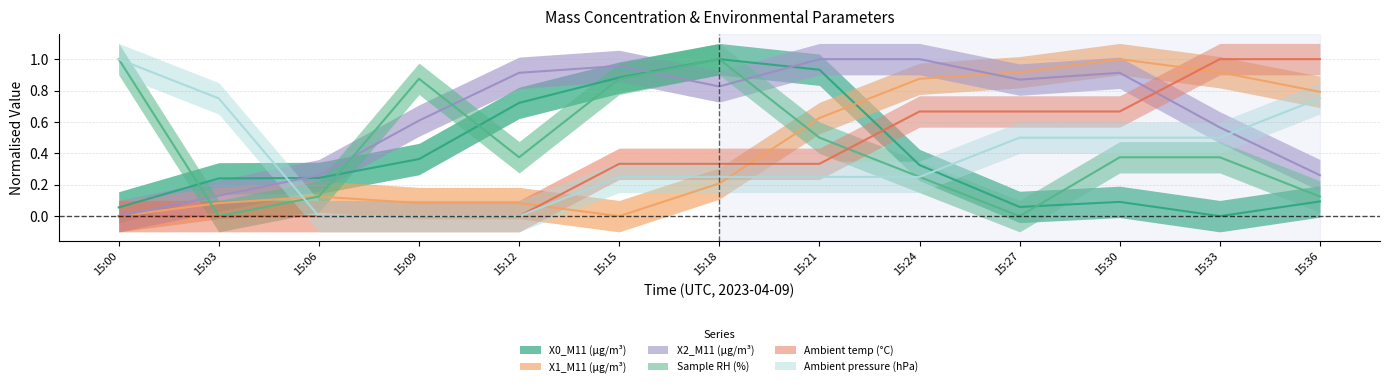

Reading right to left, transcribe all the data shown in this chart.

X0_M11 (μg/m³): 0.1	0.0	0.1	0.1	0.3	0.9	1.0	0.9	0.7	0.4	0.2	0.2	0.1
X1_M11 (μg/m³): 0.8	0.9	1.0	0.9	0.9	0.6	0.2	0.0	0.1	0.1	0.1	0.1	0.0
X2_M11 (μg/m³): 0.3	0.6	0.9	0.9	1.0	1.0	0.8	1.0	0.9	0.6	0.3	0.1	0.0
Sample RH (%): 0.1	0.4	0.4	0.0	0.3	0.5	1.0	0.9	0.4	0.9	0.1	0.0	1.0
Ambient temp (°C): 1.0	1.0	0.7	0.7	0.7	0.3	0.3	0.3	0.0	0.0	0.0	0.0	0.0
Ambient pressure (hPa): 0.8	0.5	0.5	0.5	0.3	0.3	0.3	0.3	0.0	0.0	0.0	0.8	1.0